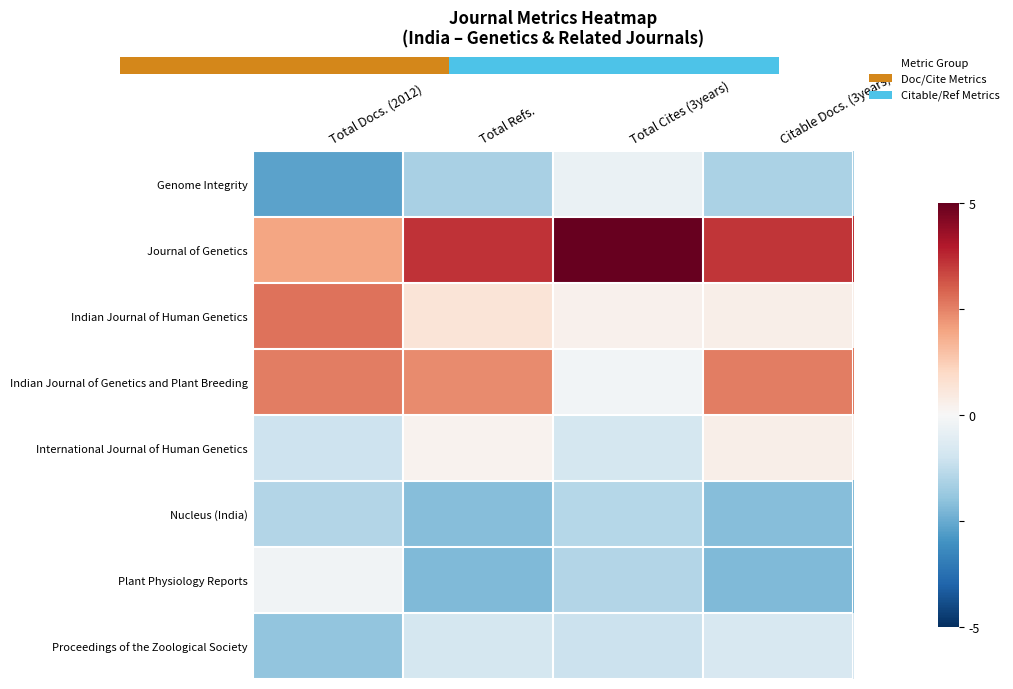

At which category does the chart reach its minimum across all series?

Total Docs. (2012)